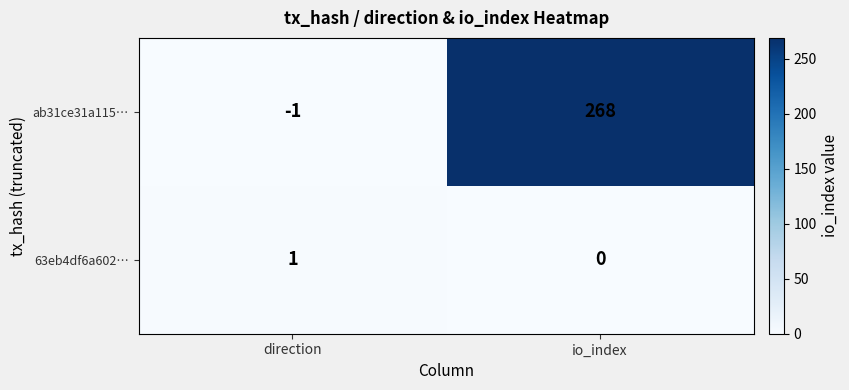

What is the difference between the maximum and minimum values in the ab31ce31a115… series?

269